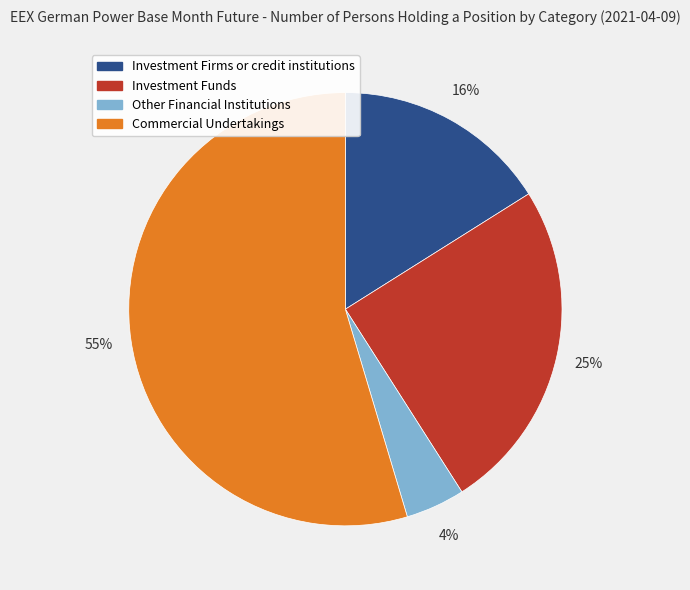

To the nearest percent, what percentage of the pie is Other Financial Institutions?

4%